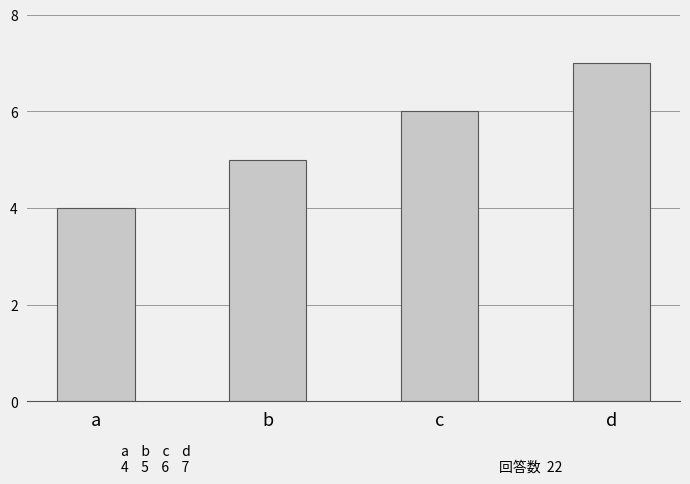

How many values are between 5 and 7?

3